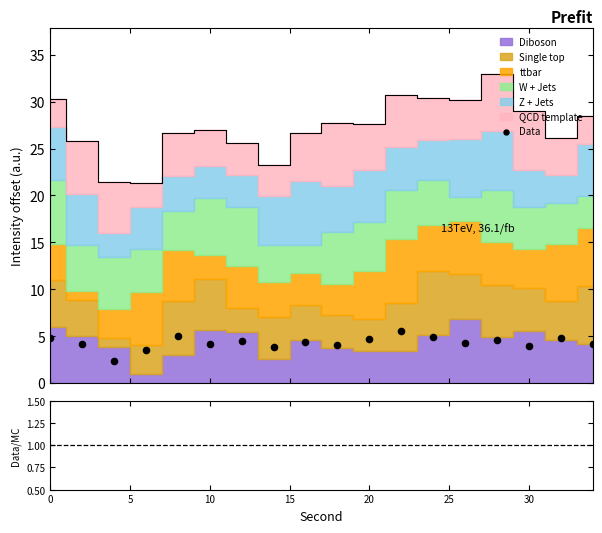

Approximately how many times larger is the value at 20 compared to 15?

1.3